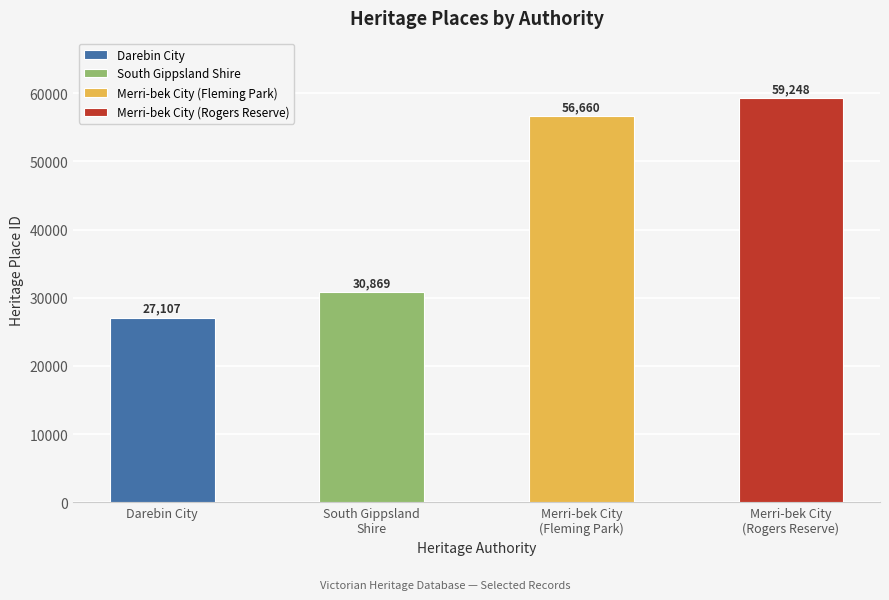

The chart shows a value of 30869 at South Gippsland Shire. True or false?

True